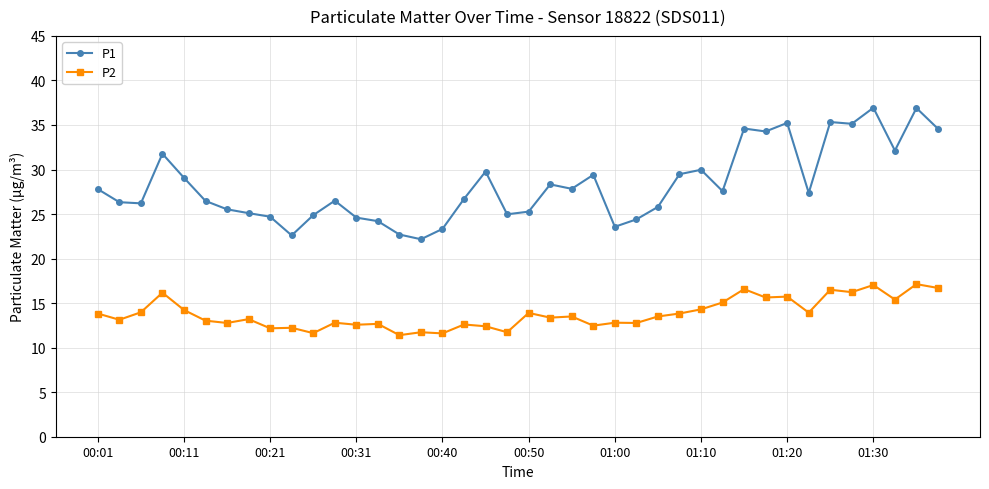

What is the average value of the P2 series?

13.8